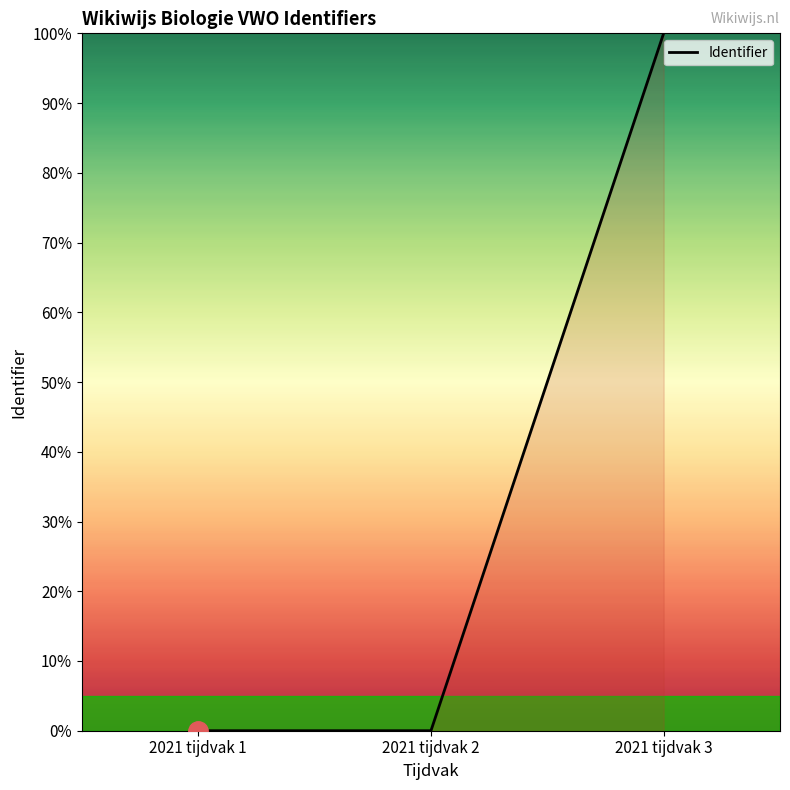

Which category has the highest value across all series?

2021 tijdvak 3